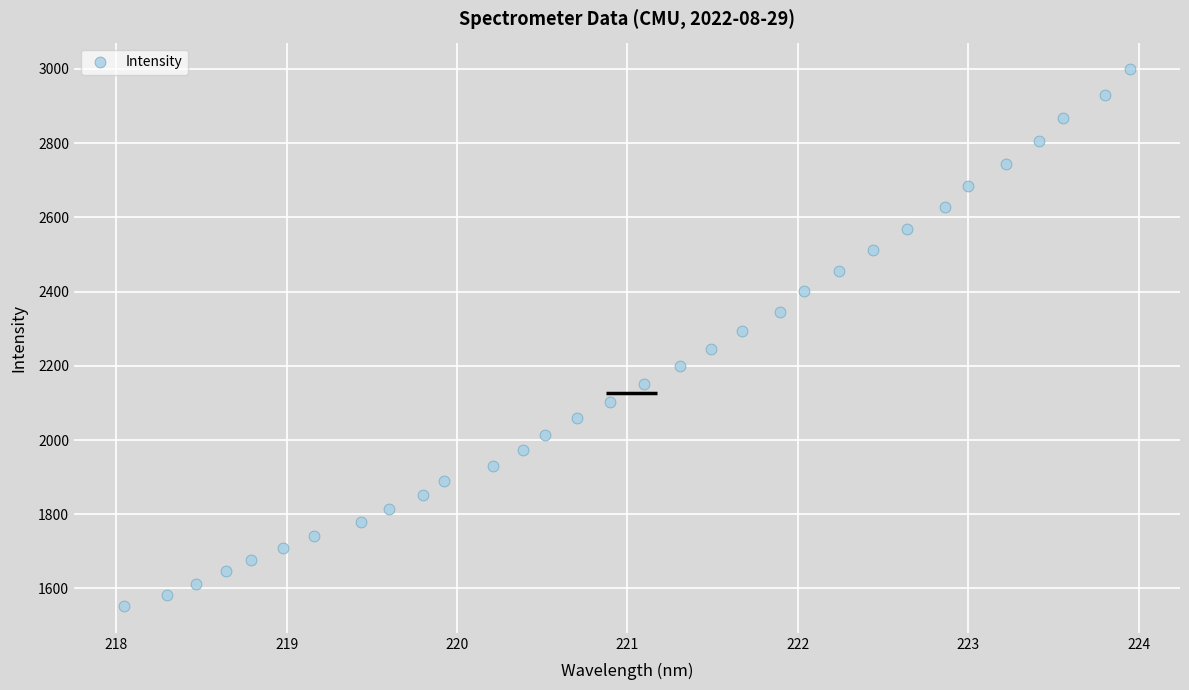

What is the range of Y values (max minus min)?

1445.8